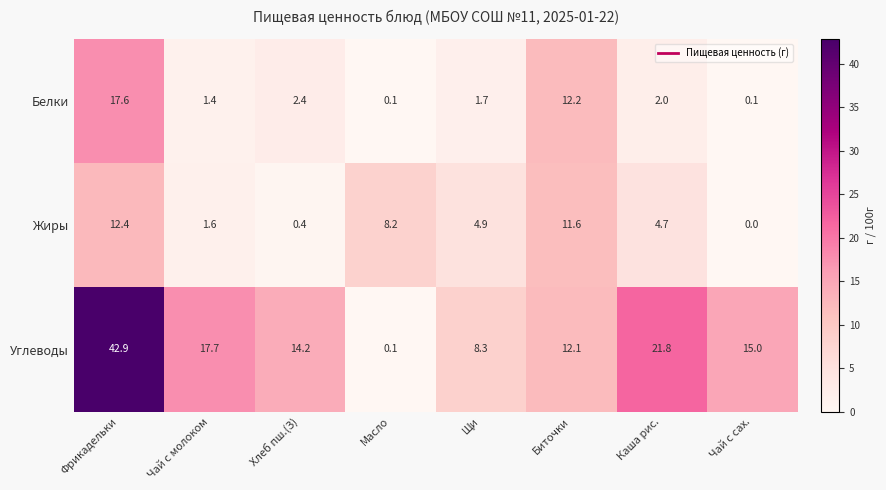

Reading right to left, list all the values displayed in this chart.

Белки: 0.1	2.0	12.2	1.7	0.1	2.4	1.4	17.6
Жиры: 0.0	4.7	11.6	4.9	8.2	0.4	1.6	12.4
Углеводы: 15.0	21.8	12.1	8.3	0.1	14.2	17.7	42.9